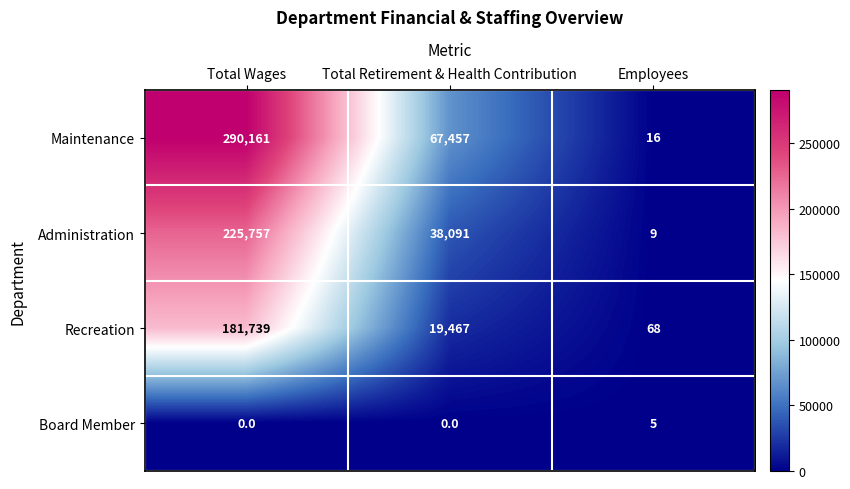

At Total Wages, list the series in order from largest to smallest.

Maintenance, Administration, Recreation, Board Member